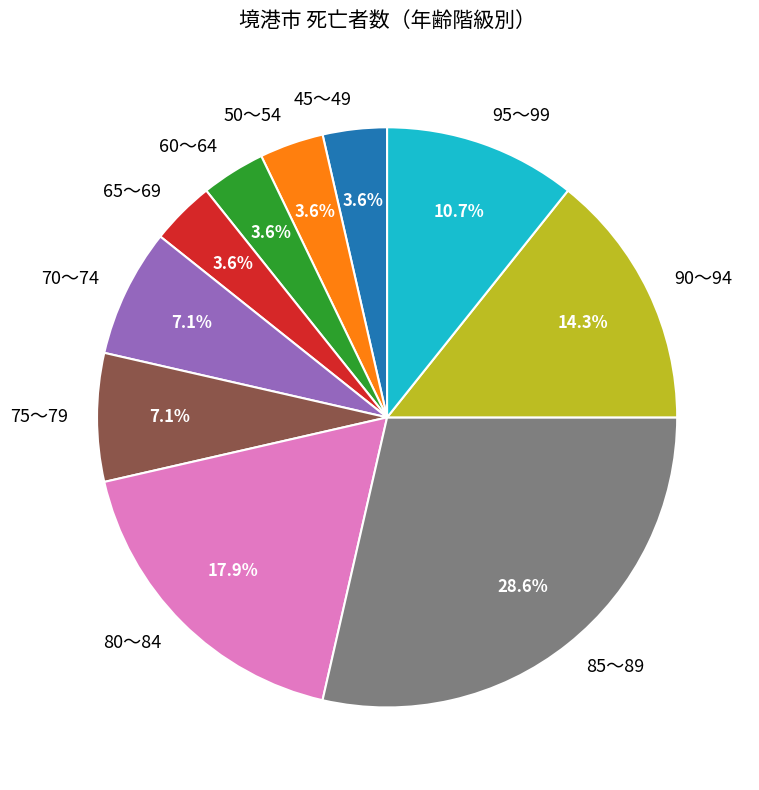

Is there a majority slice in this chart?

No